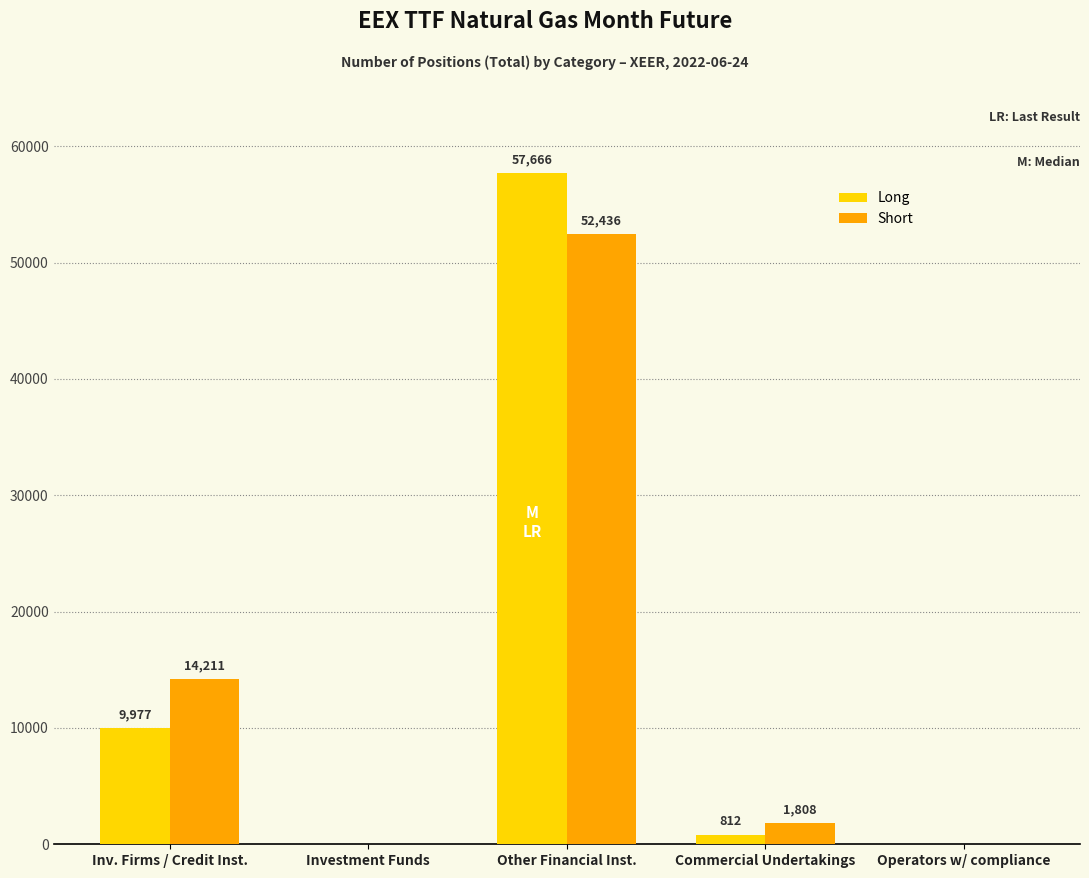

Is it true that Short equals 83697 at Other Financial Inst.?

False